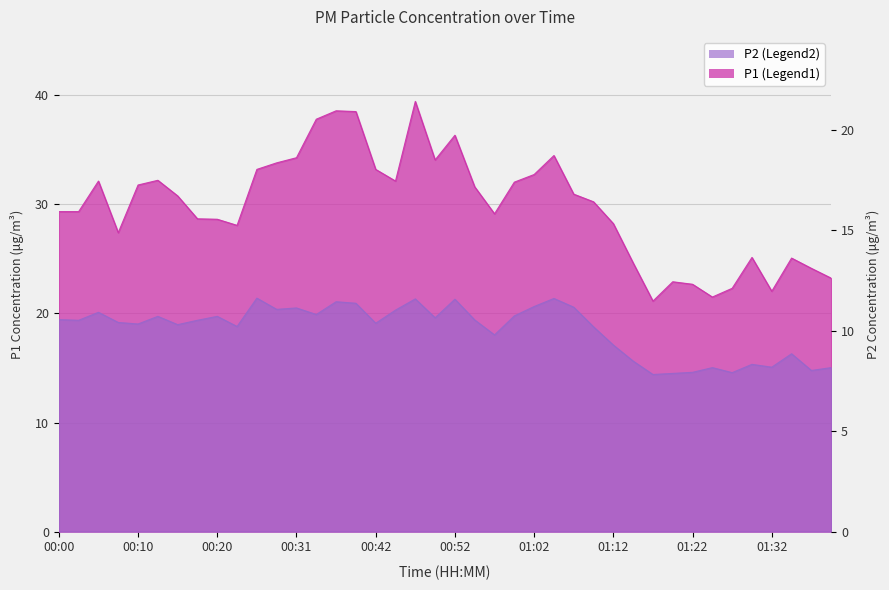

True or false: P2 and P1 cross at least once.

False